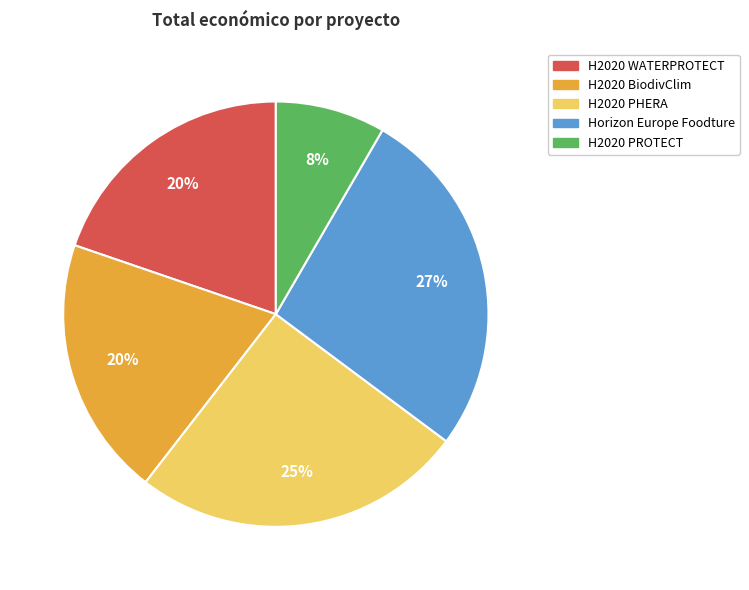

Does any single category account for the majority?

No